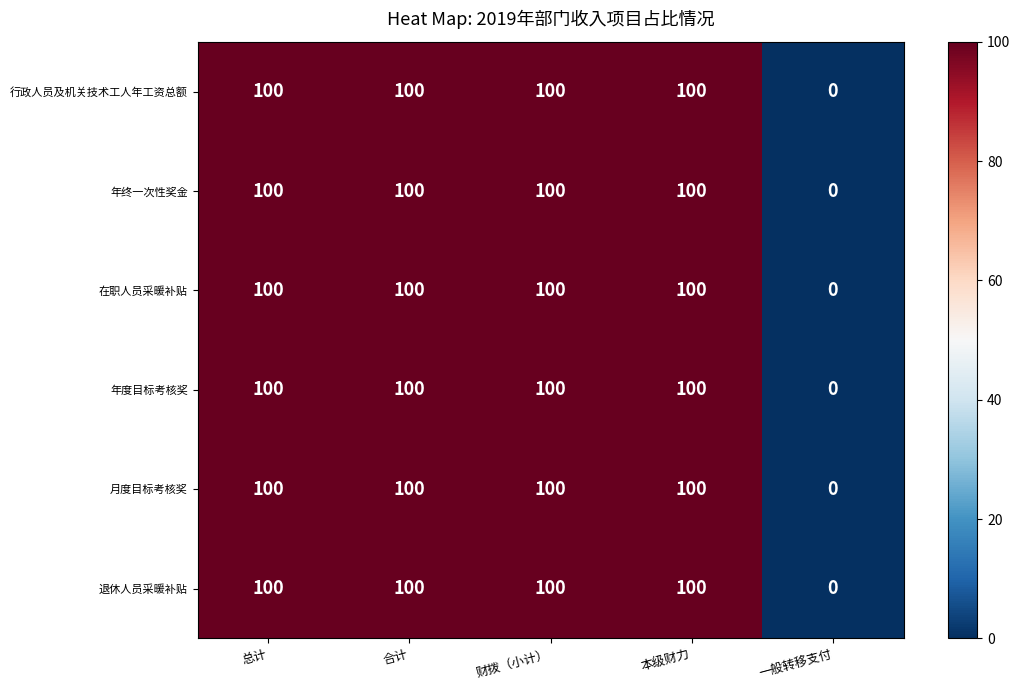

Reading left to right, extract all data points from this chart.

行政人员及机关技术工人年工资总额: 100	100	100	100	0
年终一次性奖金: 100	100	100	100	0
在职人员采暖补贴: 100	100	100	100	0
年度目标考核奖: 100	100	100	100	0
月度目标考核奖: 100	100	100	100	0
退休人员采暖补贴: 100	100	100	100	0